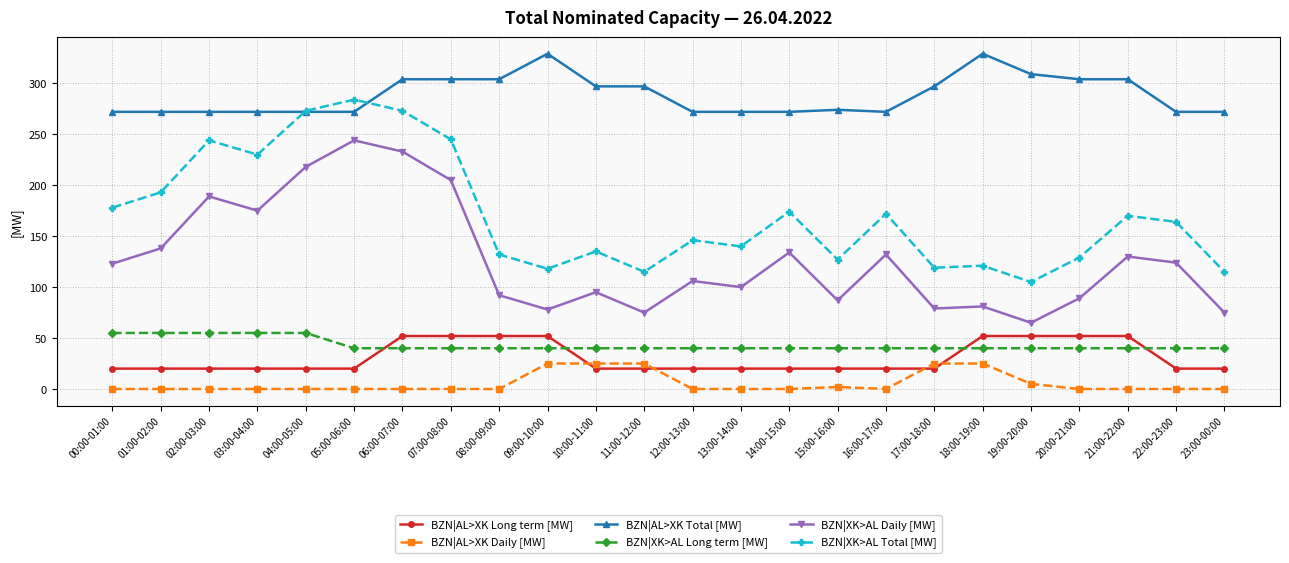

True or false: BZN|AL>XK Long term [MW] and BZN|AL>XK Daily [MW] cross at least once.

True